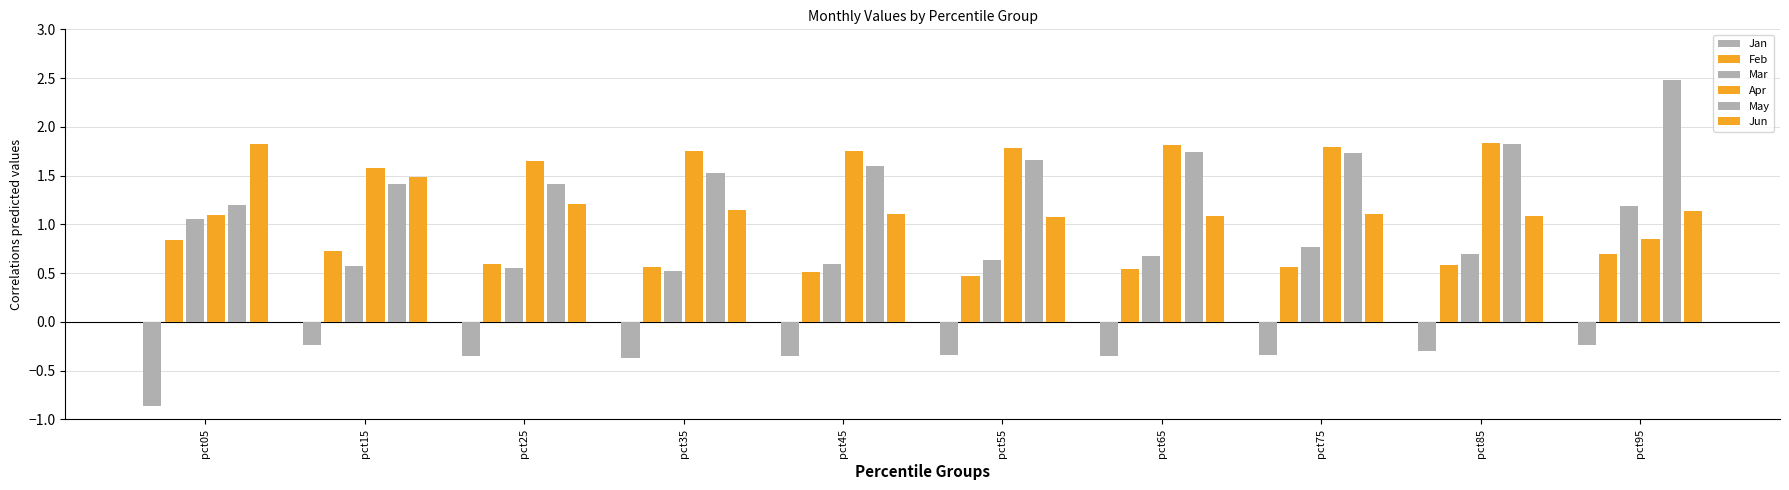

How many groups of bars are there?

10